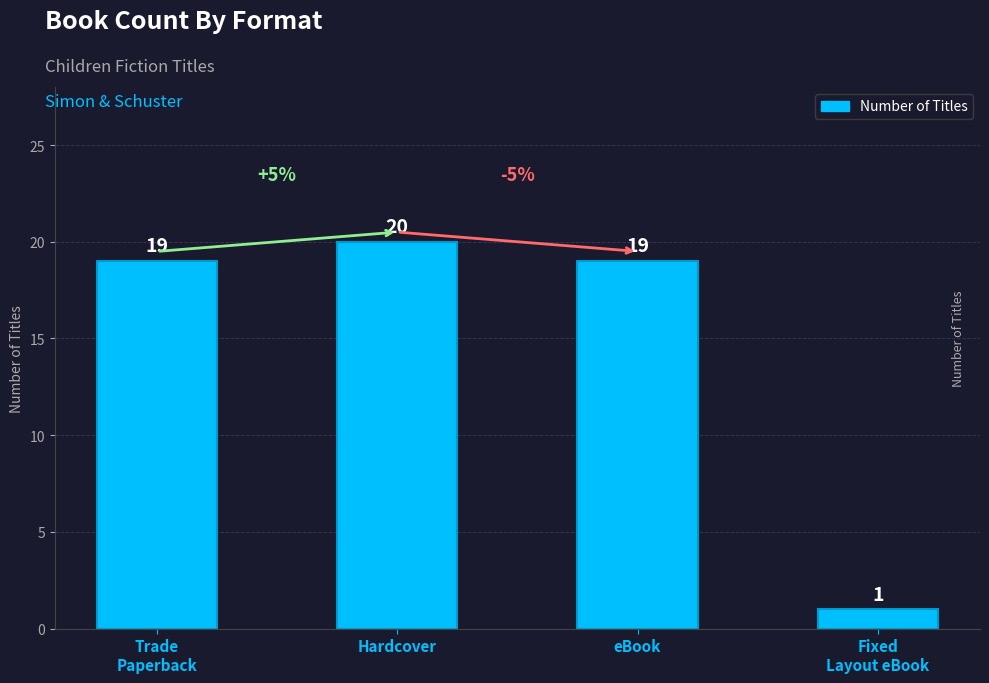

What is the label of the 1st bar from the left?

Trade
Paperback